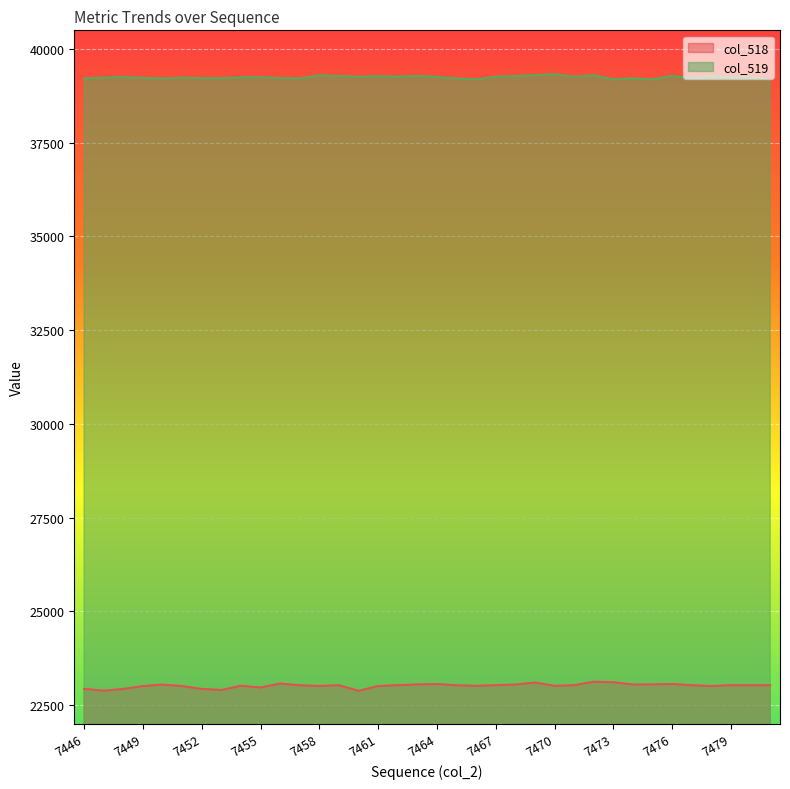

What are all the series names shown in the legend?

col_518, col_519